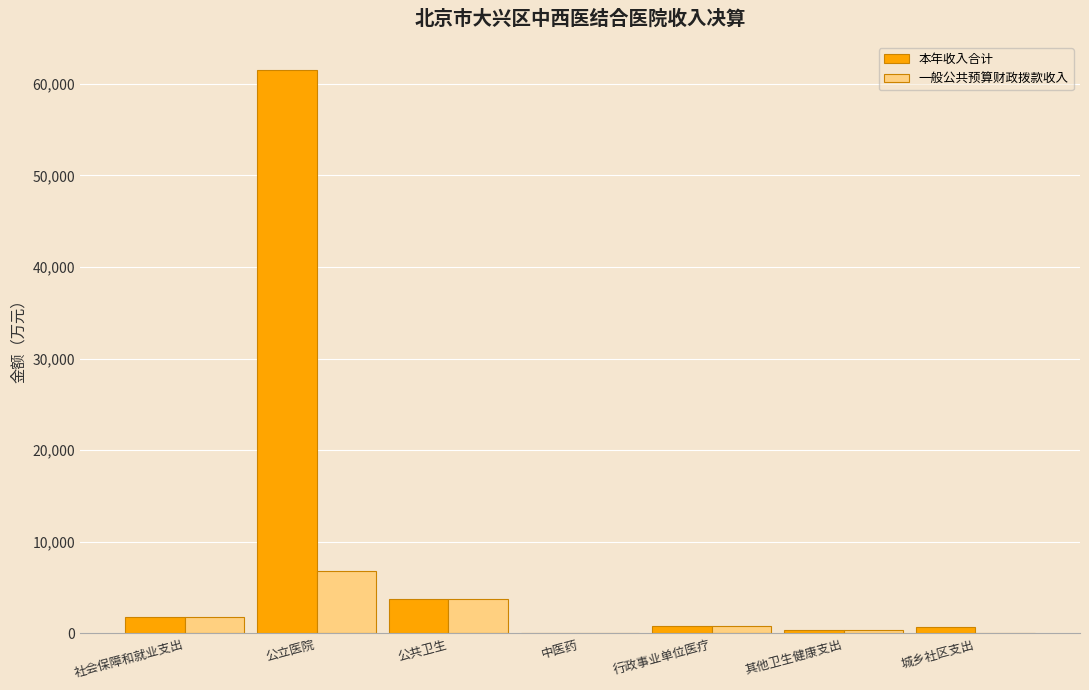

What is the difference between the 一般公共预算财政拨款收入 values at 公立医院 and 城乡社区支出?

6809.3